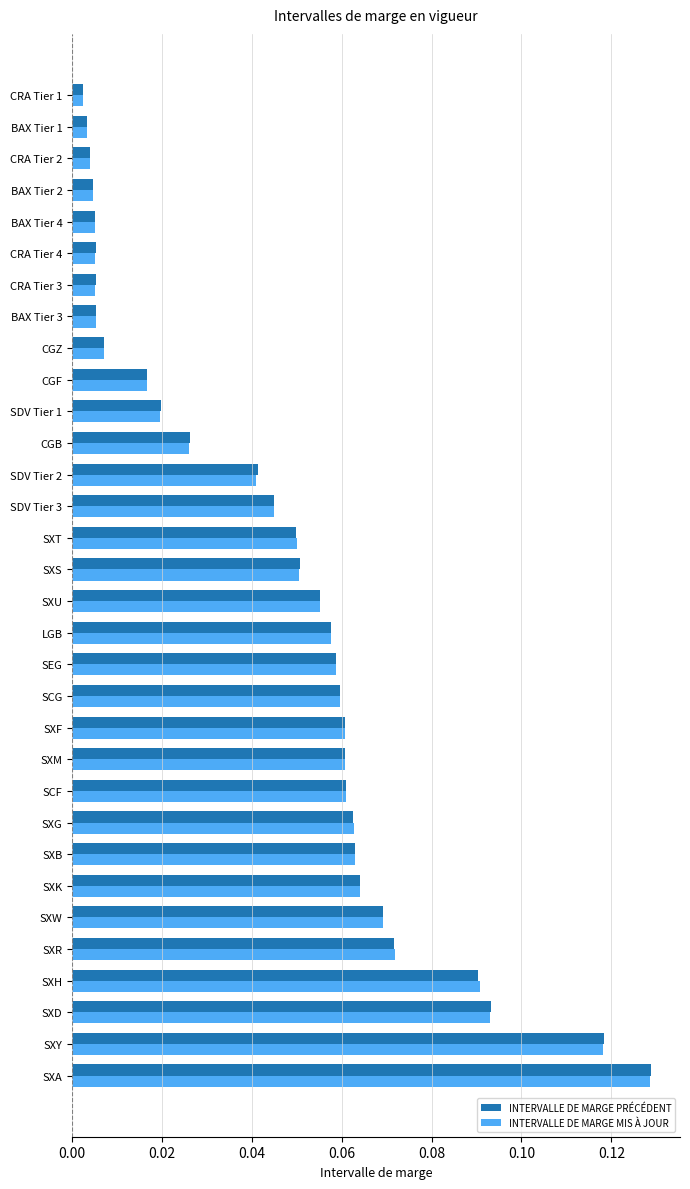

The INTERVALLE DE MARGE MIS À JOUR series shows 0.0 at SXU. True or false?

False